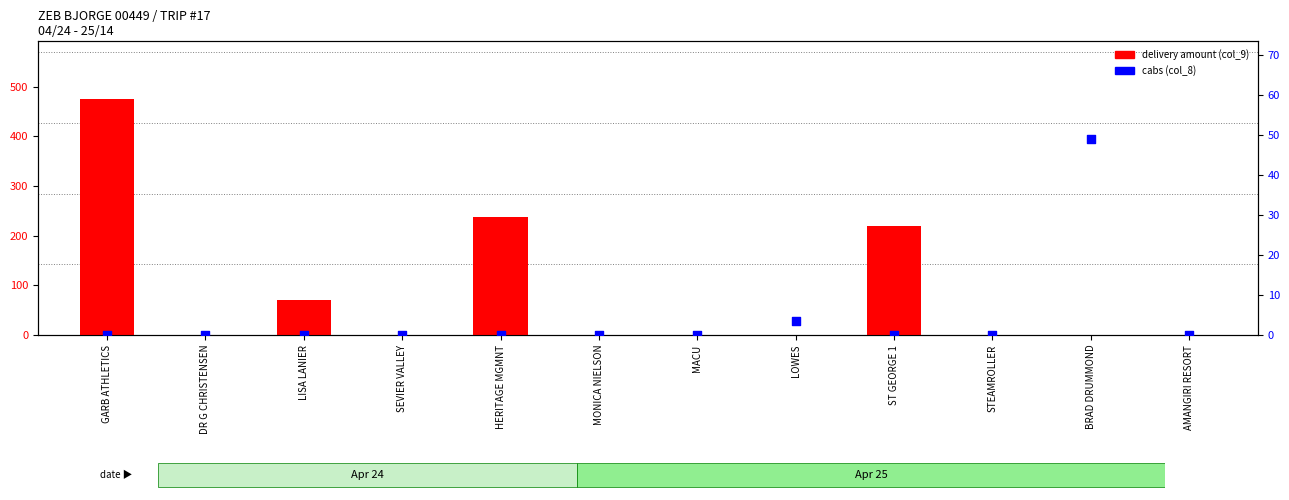

Is the value of delivery amount (col_9) at MACU greater than the value of cabs (col_8) at GARB ATHLETICS?

No